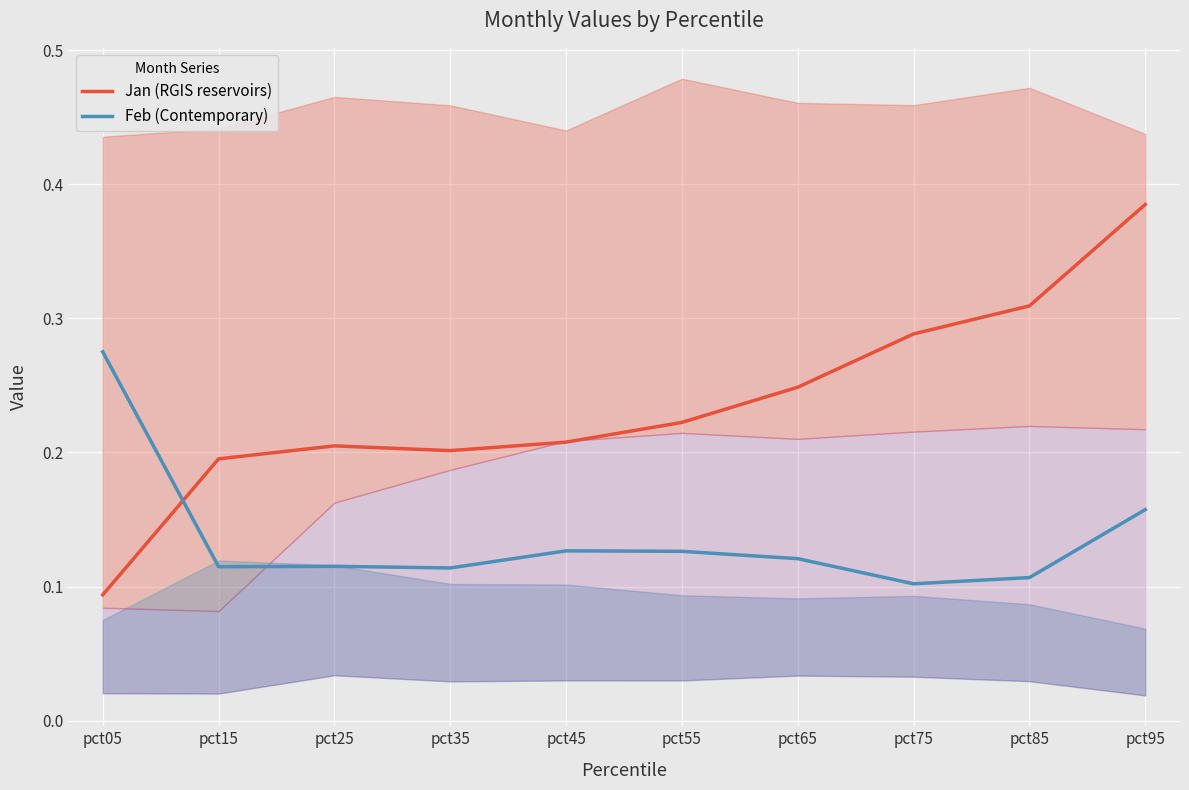

How many lines are shown in the chart?

2